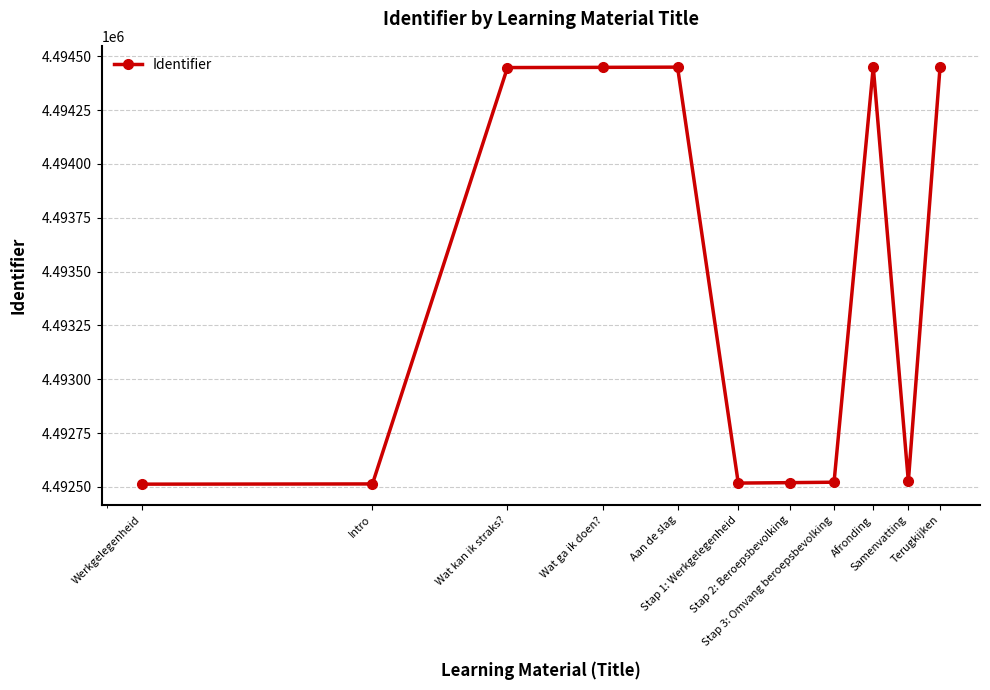

What is the greatest value displayed?

4494451